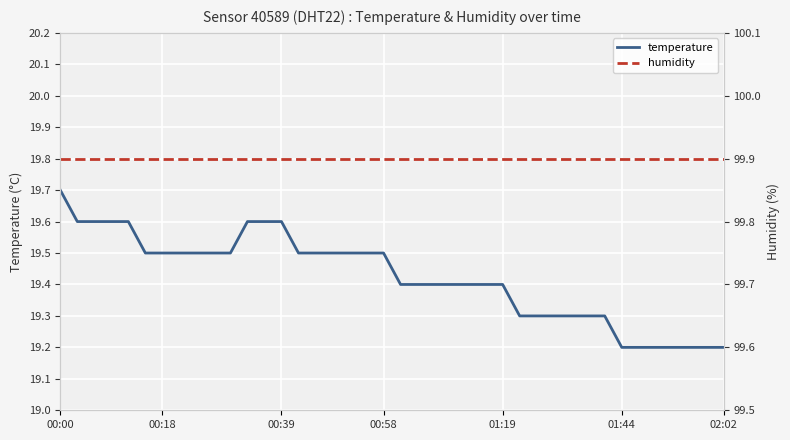

List the series in order of their peak value, highest first.

humidity, temperature